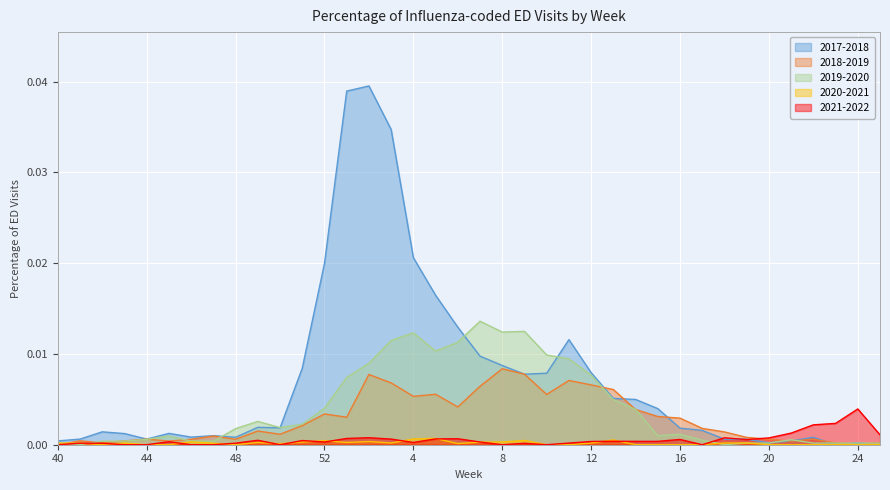

The value of 2021-2022 at 46 is 0.0. True or false?

True